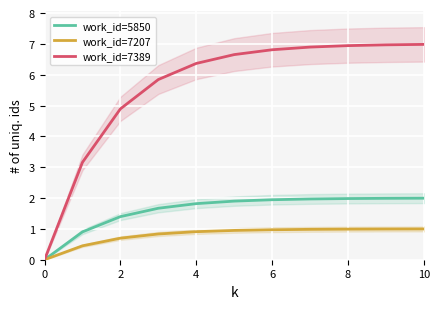

What is the value of the work_id=7207 point at the 4th from the left?

0.8